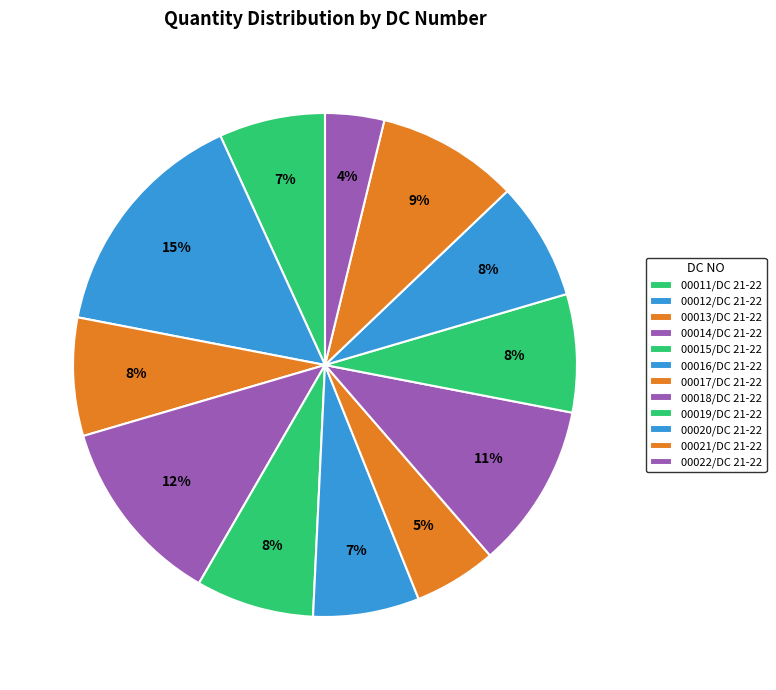

What is the largest slice in the pie chart?

00012/DC 21-22